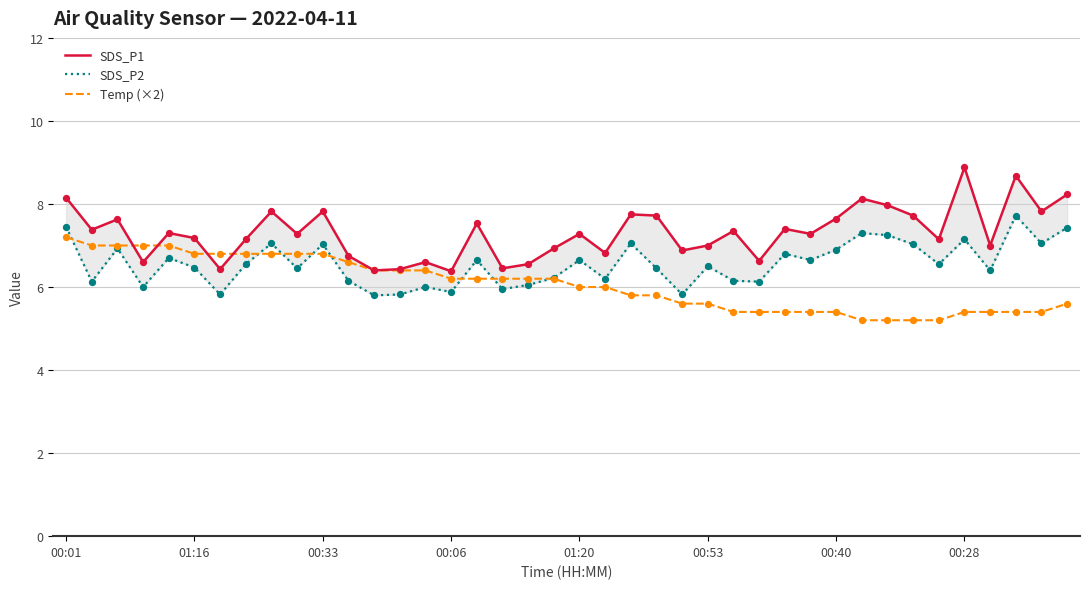

Is the value of SDS_P1 at 24 greater than the value of Temp (×2) at 39?

Yes